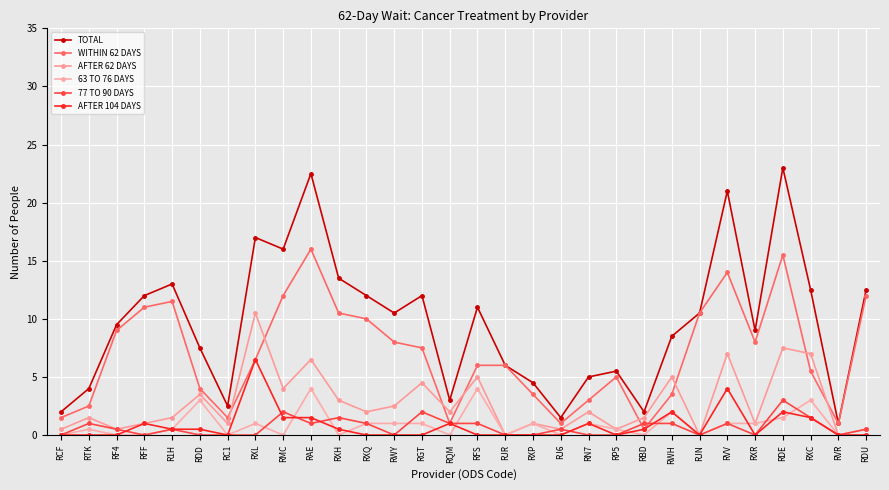

True or false: AFTER 62 DAYS and 77 TO 90 DAYS cross at least once.

False